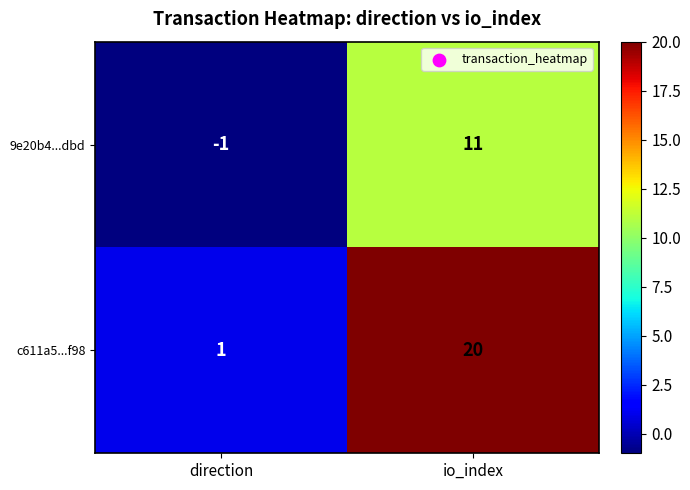

The value of 9e20b4...dbd at direction is 0. True or false?

False